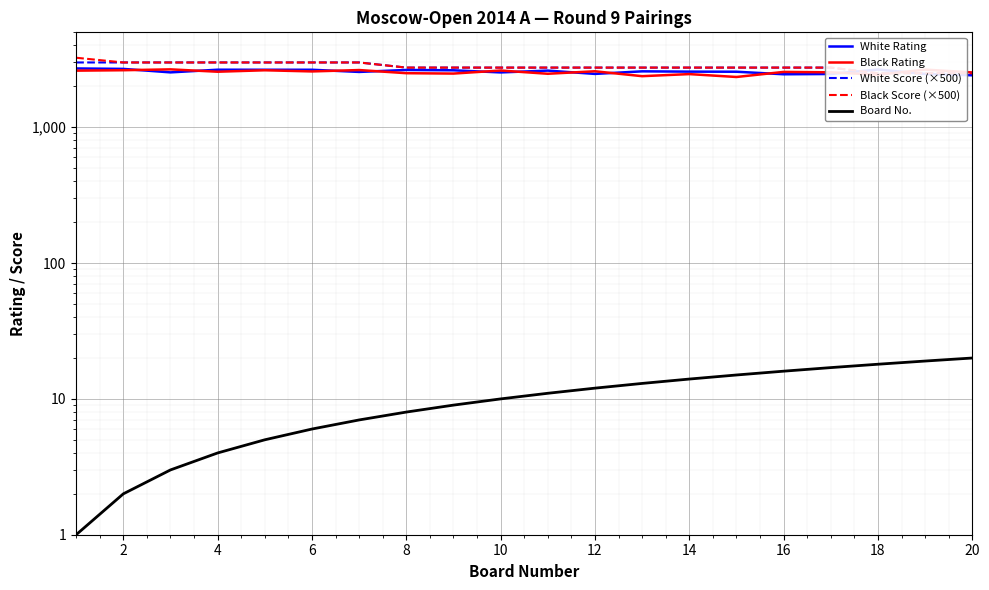

What are all the series names shown in the legend?

White Rating, Black Rating, White Score (×500), Black Score (×500), Board No.